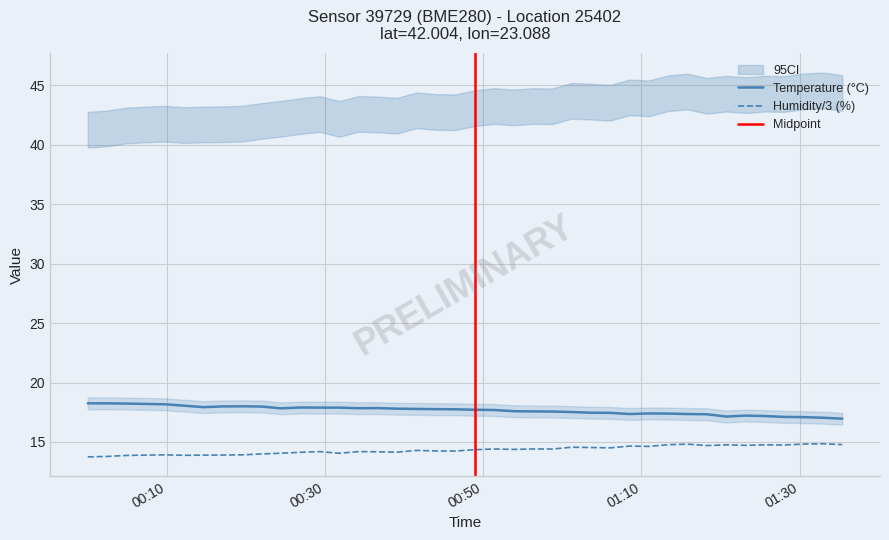

At how many categories does at least one series exceed 14?

40